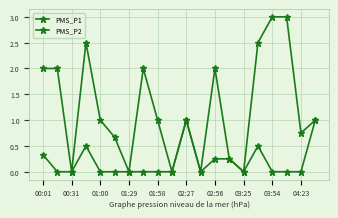

List the series in order of their peak value, lowest first.

PMS_P2, PMS_P1